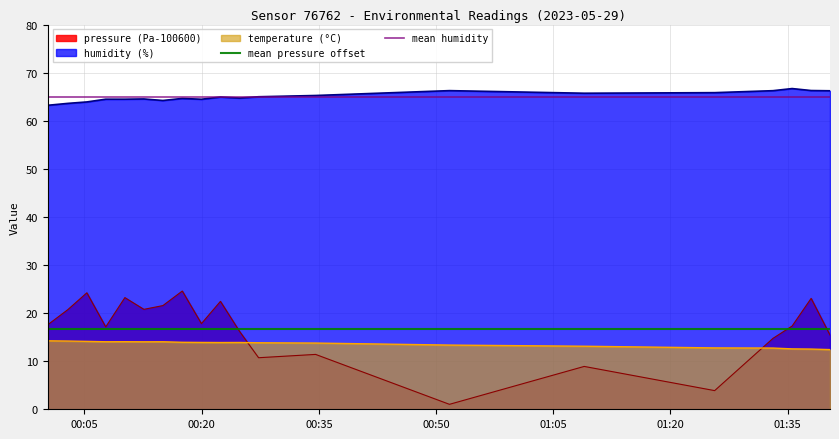

True or false: humidity (%) and pressure (Pa-100600) cross at least once.

False